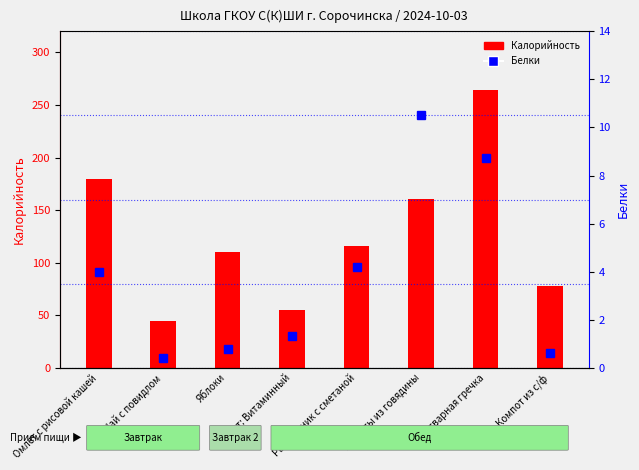

Reading right to left, extract all data points from this chart.

Калорийность: Компот из с/ф=77.6	Отварная гречка=264.0	Котлеты из говядины=160.5	Рассольник с сметаной=116.0	Салат: Витаминный=54.6	Яблоки=110.0	Чай с повидлом=44.5	Омлет с рисовой кашей=180.0
Белки: Компот из с/ф=0.6	Отварная гречка=8.7	Котлеты из говядины=10.5	Рассольник с сметаной=4.2	Салат: Витаминный=1.3	Яблоки=0.8	Чай с повидлом=0.4	Омлет с рисовой кашей=4.0